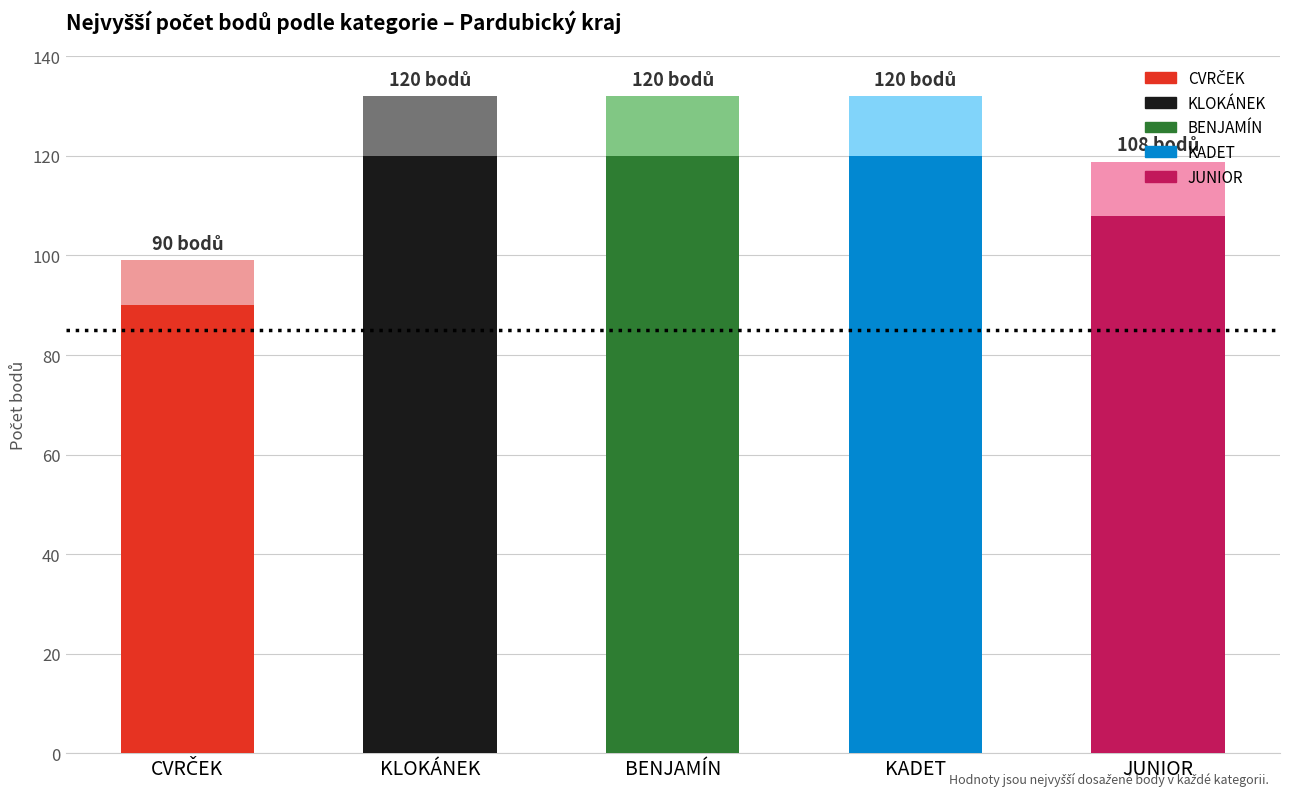

Reading right to left, list all the values displayed in this chart.

JUNIOR=108	KADET=120	BENJAMÍN=120	KLOKÁNEK=120	CVRČEK=90